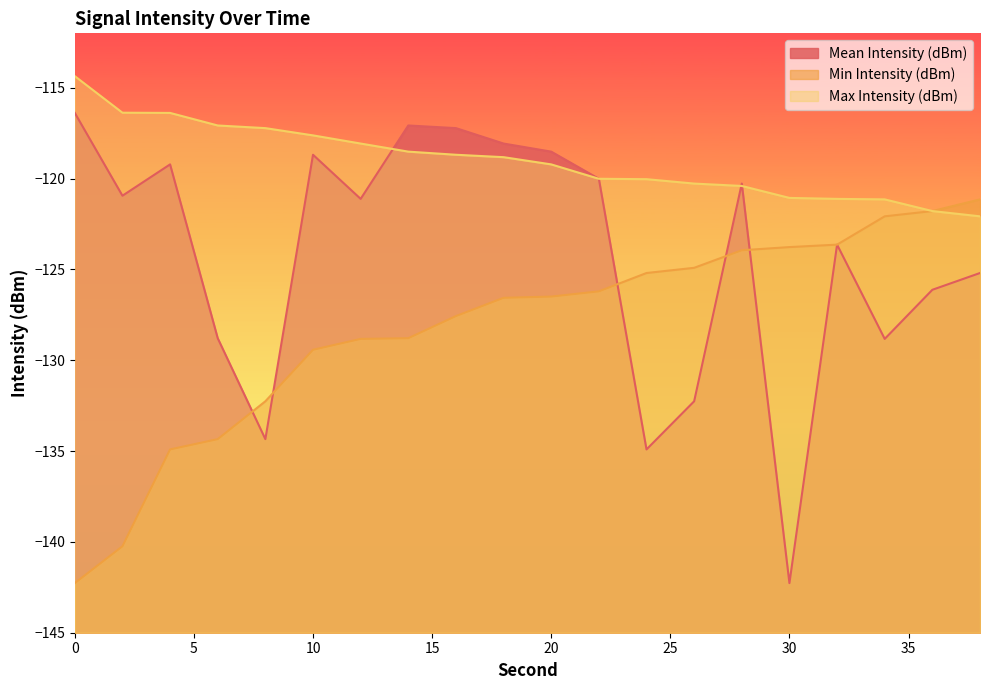

The Max Intensity (dBm) series shows -49.9 at 30. True or false?

False